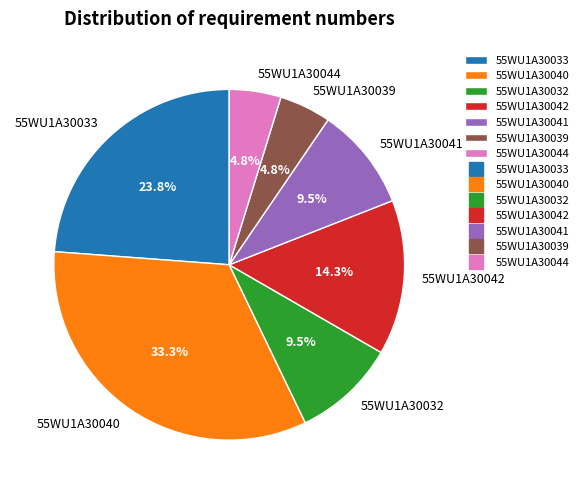

True or false: 55WU1A30033 accounts for 44% of the total.

False